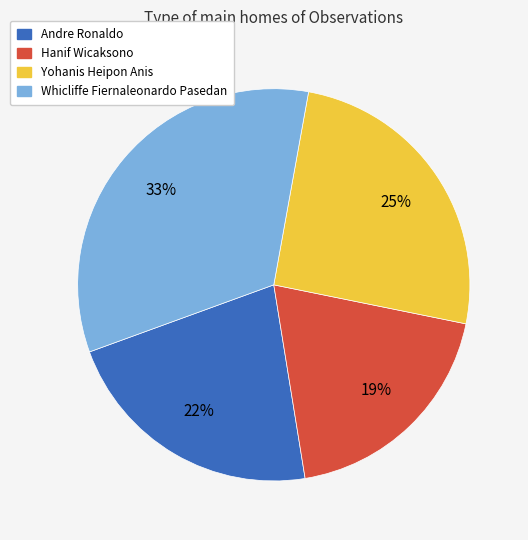

Between Hanif Wicaksono and Whicliffe Fiernaleonardo Pasedan, which is larger?

Whicliffe Fiernaleonardo Pasedan